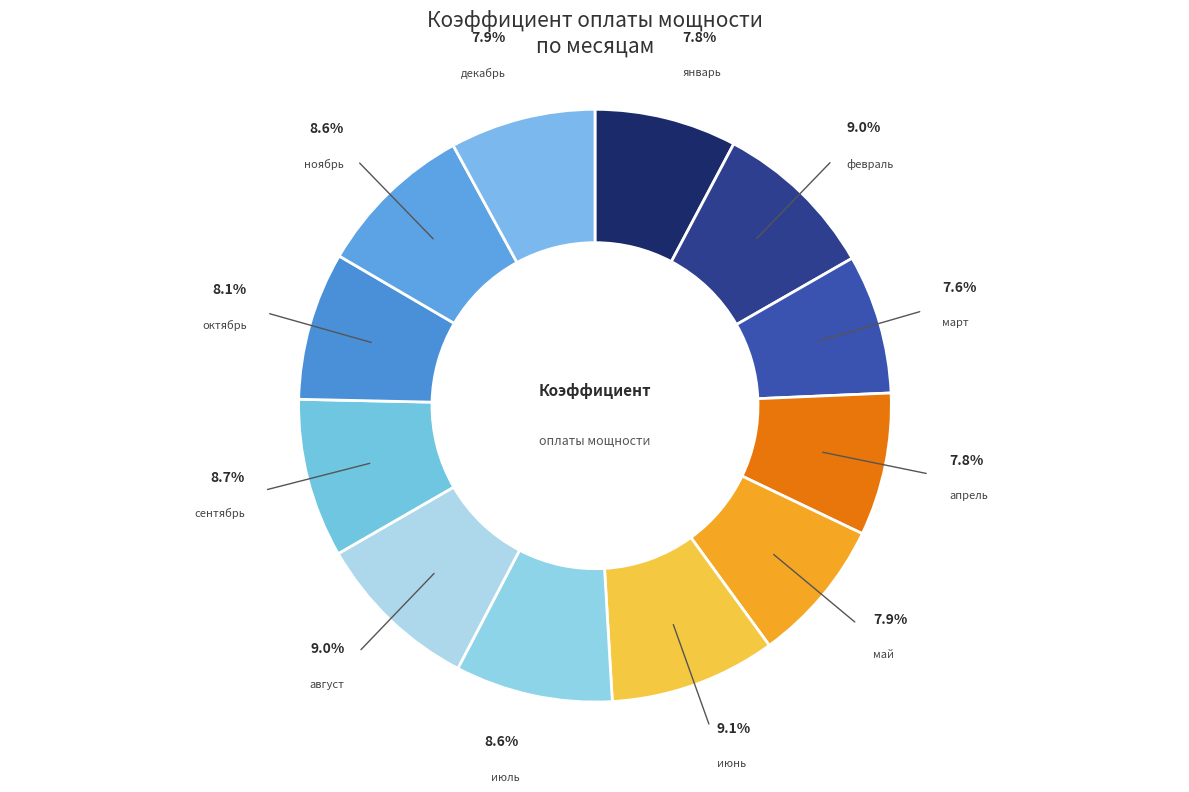

The декабрь slice represents 21% of the pie. True or false?

False